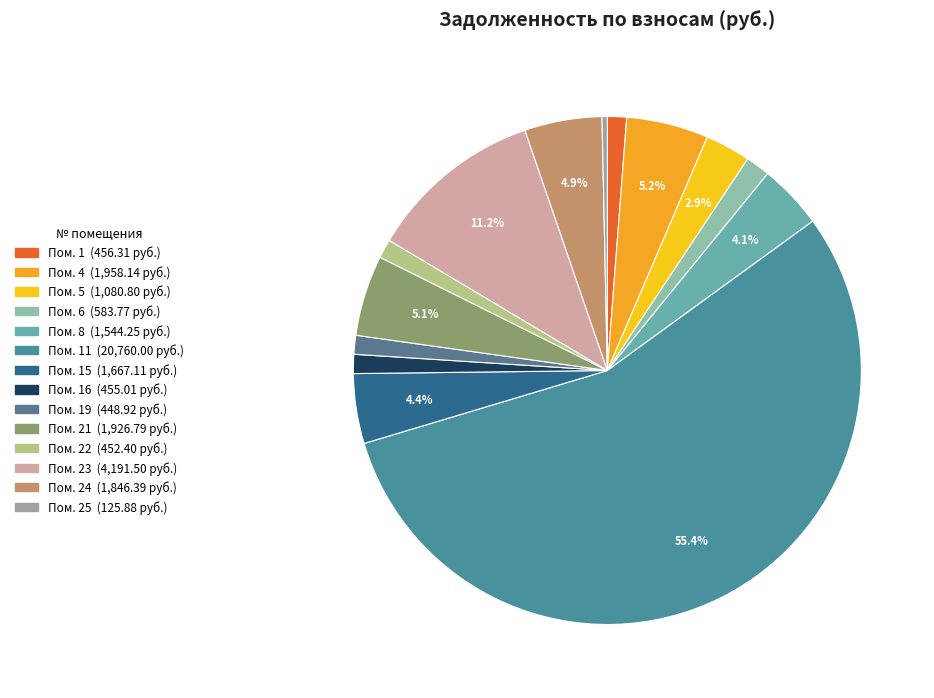

How many segments does this pie chart have?

14